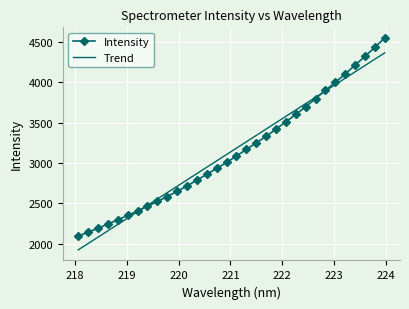

Rank the series by their maximum value, from highest to lowest.

Intensity, Trend